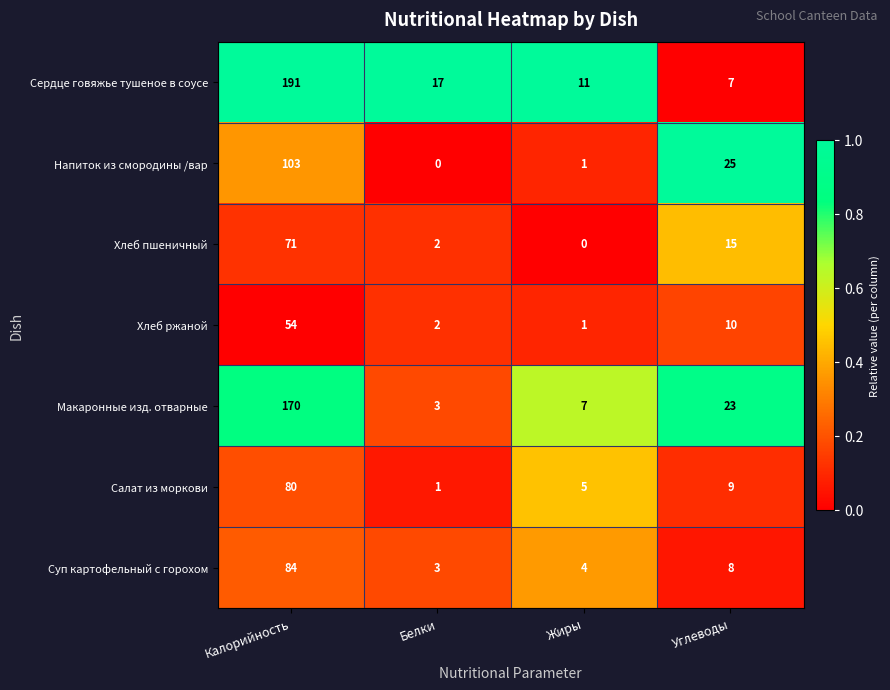

What is the difference between the Напиток из смородины /вар values at Углеводы and Белки?

25